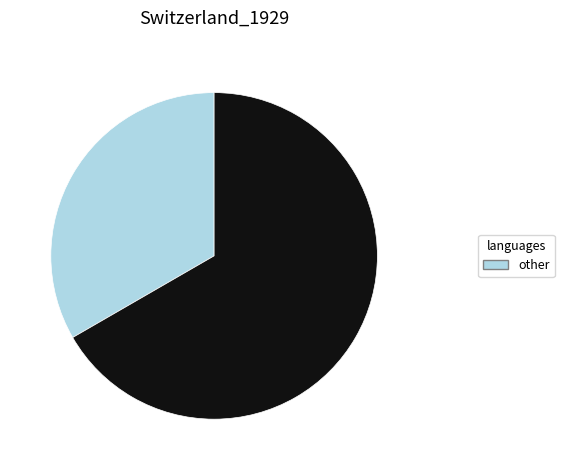

Is there a majority slice in this chart?

Yes